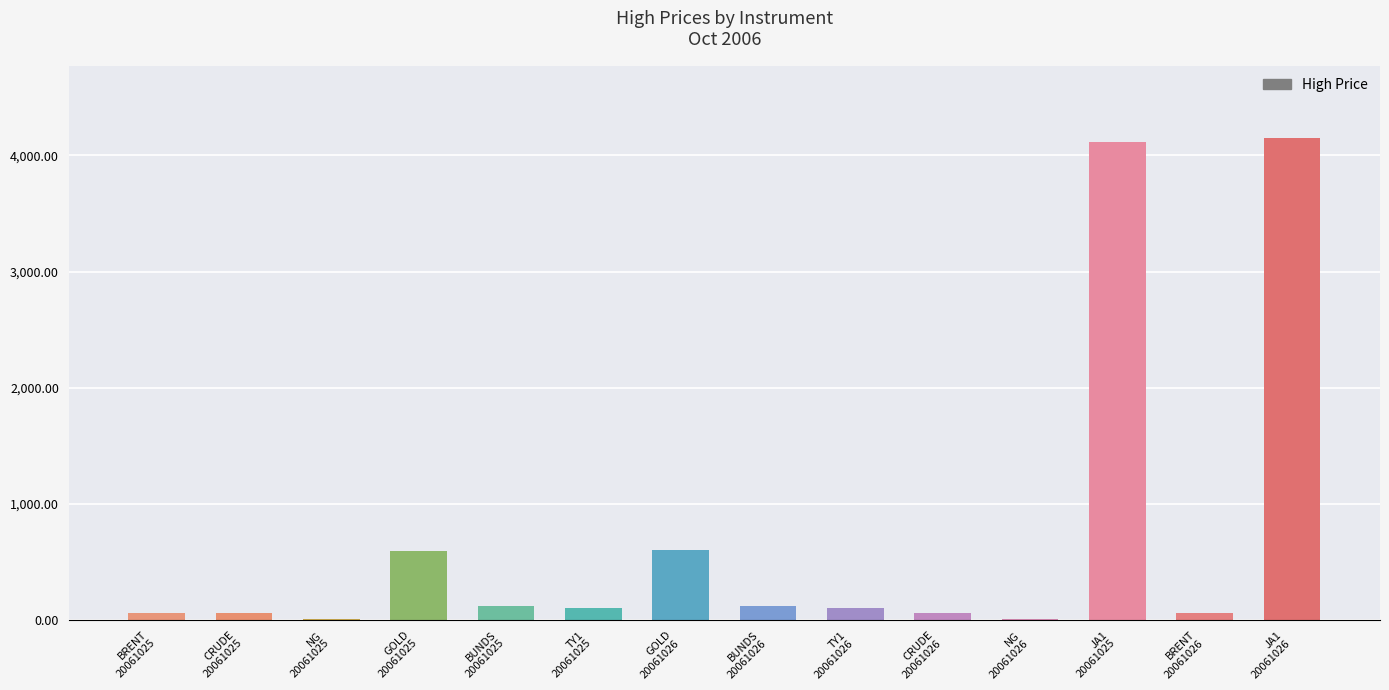

What is the maximum value shown in the chart?

4150.0